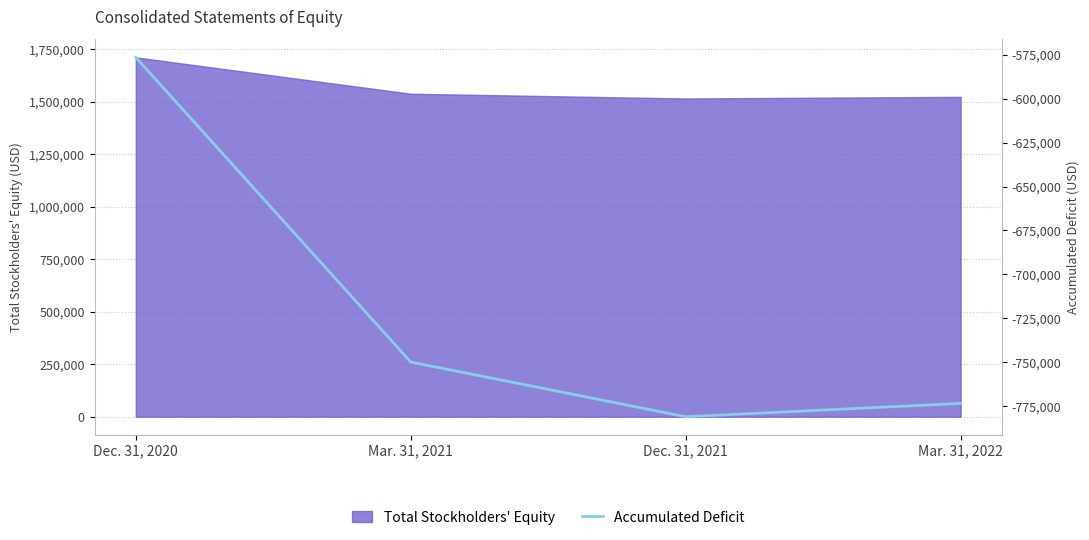

Reading left to right, what are all the values shown in this chart?

Dec. 31, 2020=-576531	Mar. 31, 2021=-749832	Dec. 31, 2021=-780931	Mar. 31, 2022=-773357